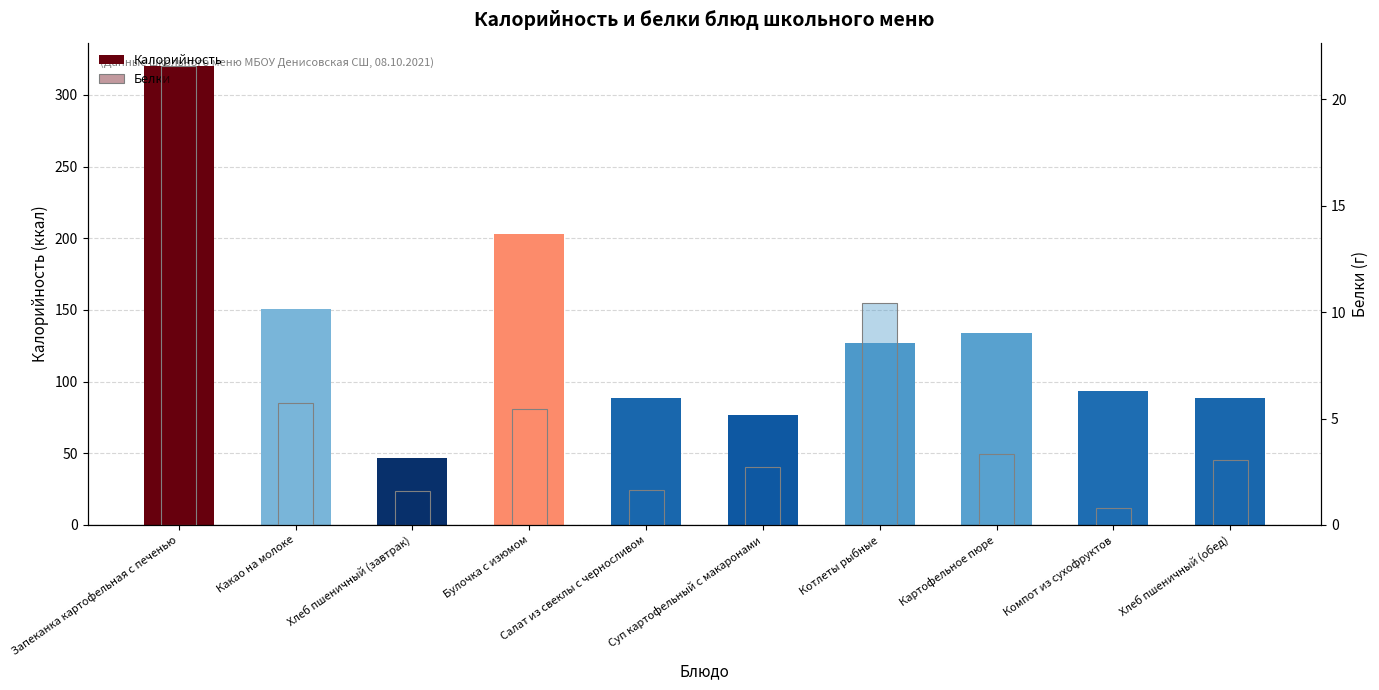

Reading left to right, what are all the values shown in this chart?

Калорийность: 320.5	150.9	47.0	202.7	88.4	77.0	127.0	133.9	93.3	88.4
Белки: 21.6	5.7	1.6	5.5	1.6	2.7	10.4	3.3	0.8	3.0